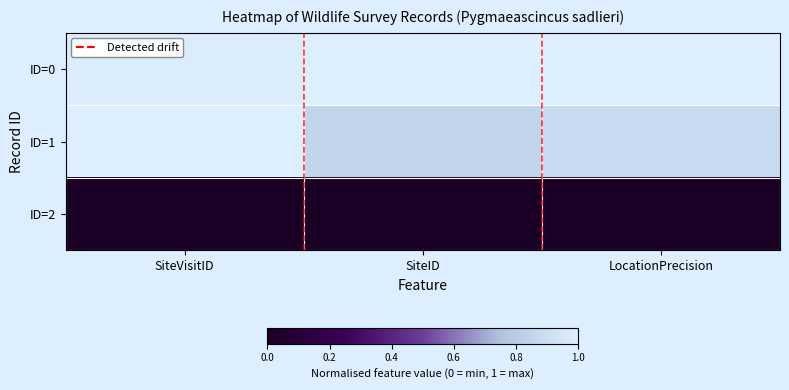

Reading left to right, transcribe all the data shown in this chart.

ID=0: SiteVisitID=1.0	SiteID=1.0	LocationPrecision=1.0
ID=1: SiteVisitID=1.0	SiteID=0.8	LocationPrecision=0.9
ID=2: SiteVisitID=0.0	SiteID=0.0	LocationPrecision=0.0